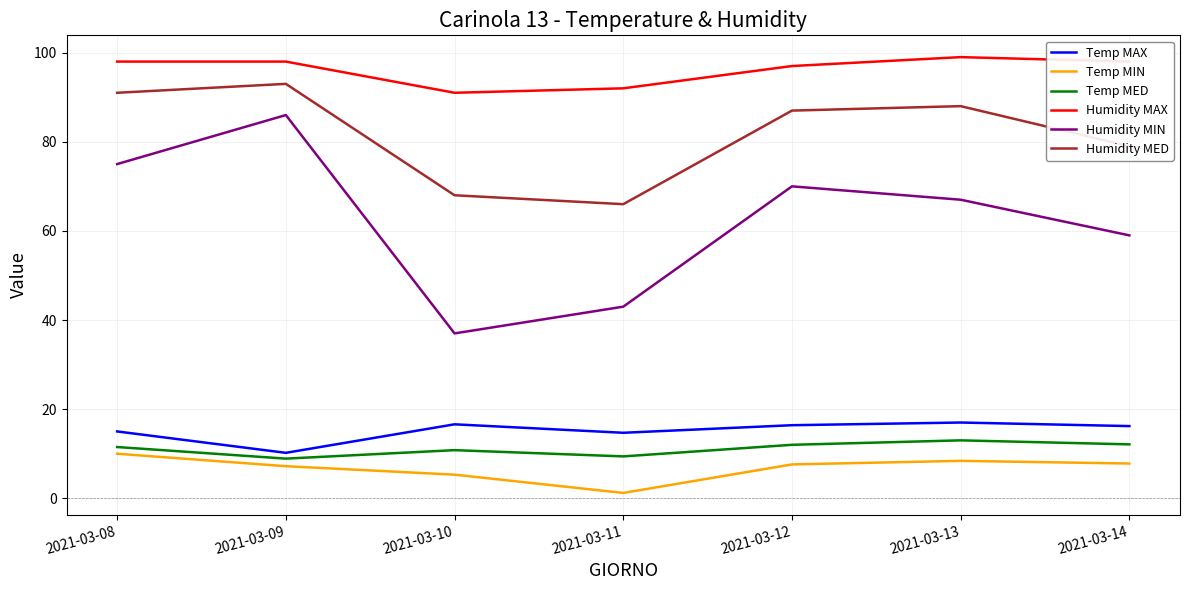

What is the spread (max minus min) of values at 2021-03-09?

90.8